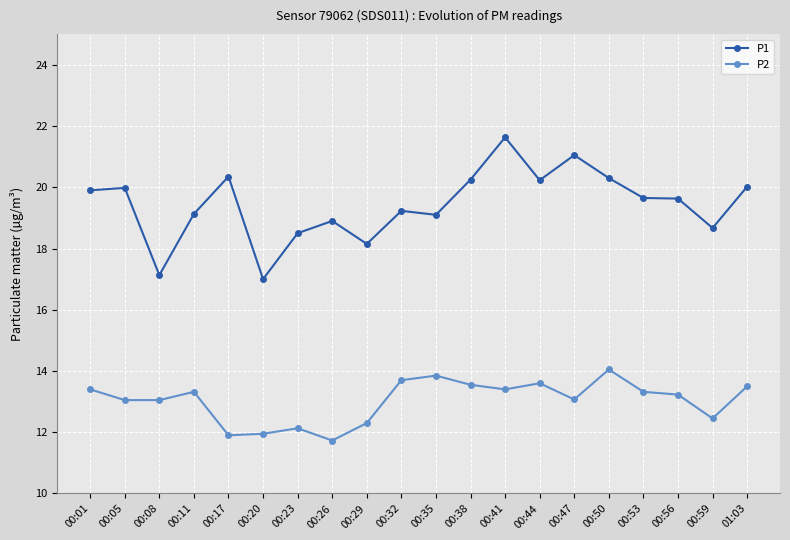

The value of P1 at 00:47 is 33.9. True or false?

False